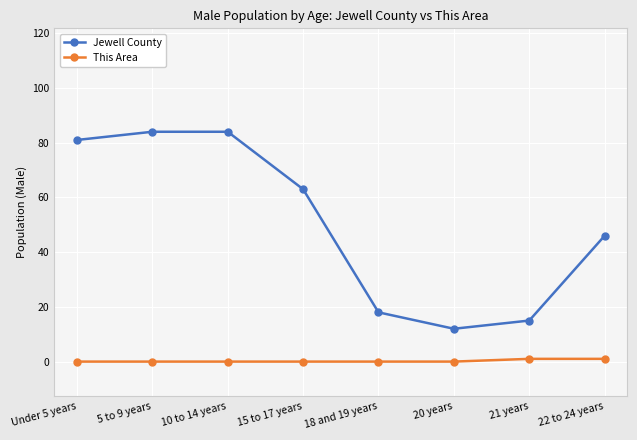

At which label does Jewell County first exceed 63?

Under 5 years